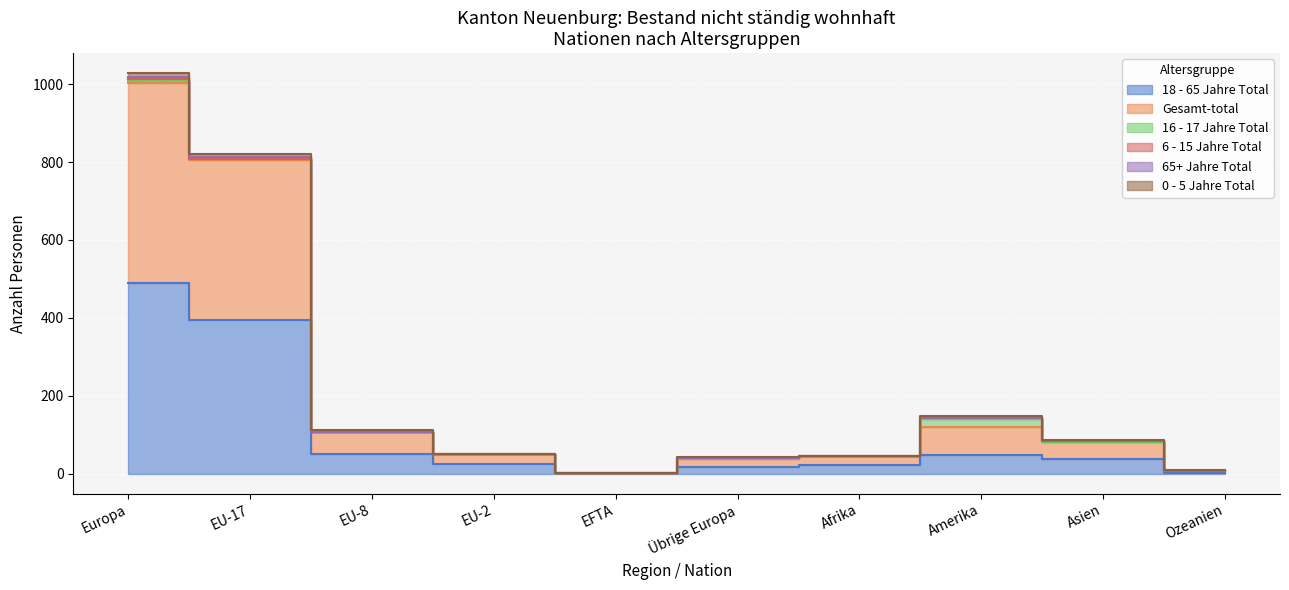

What position from the left is Afrika?

7